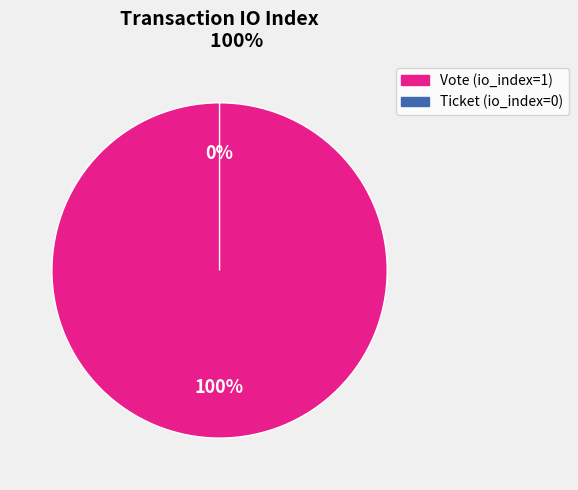

What is the largest slice in the pie chart?

Vote (io_index=1)